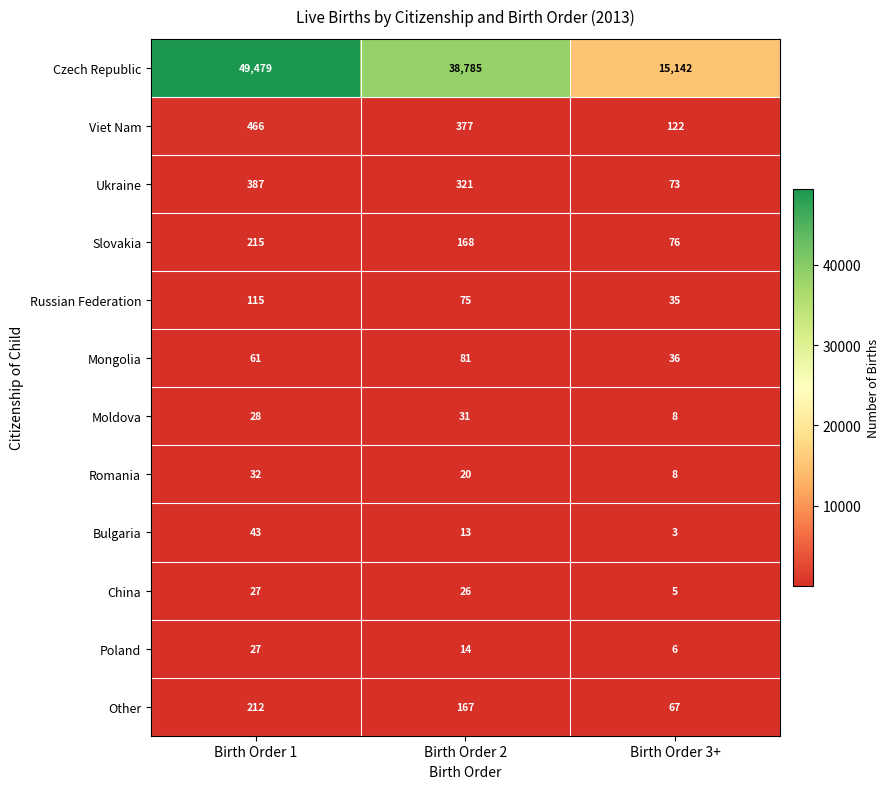

The value of Poland at Birth Order 3+ is 10. True or false?

False